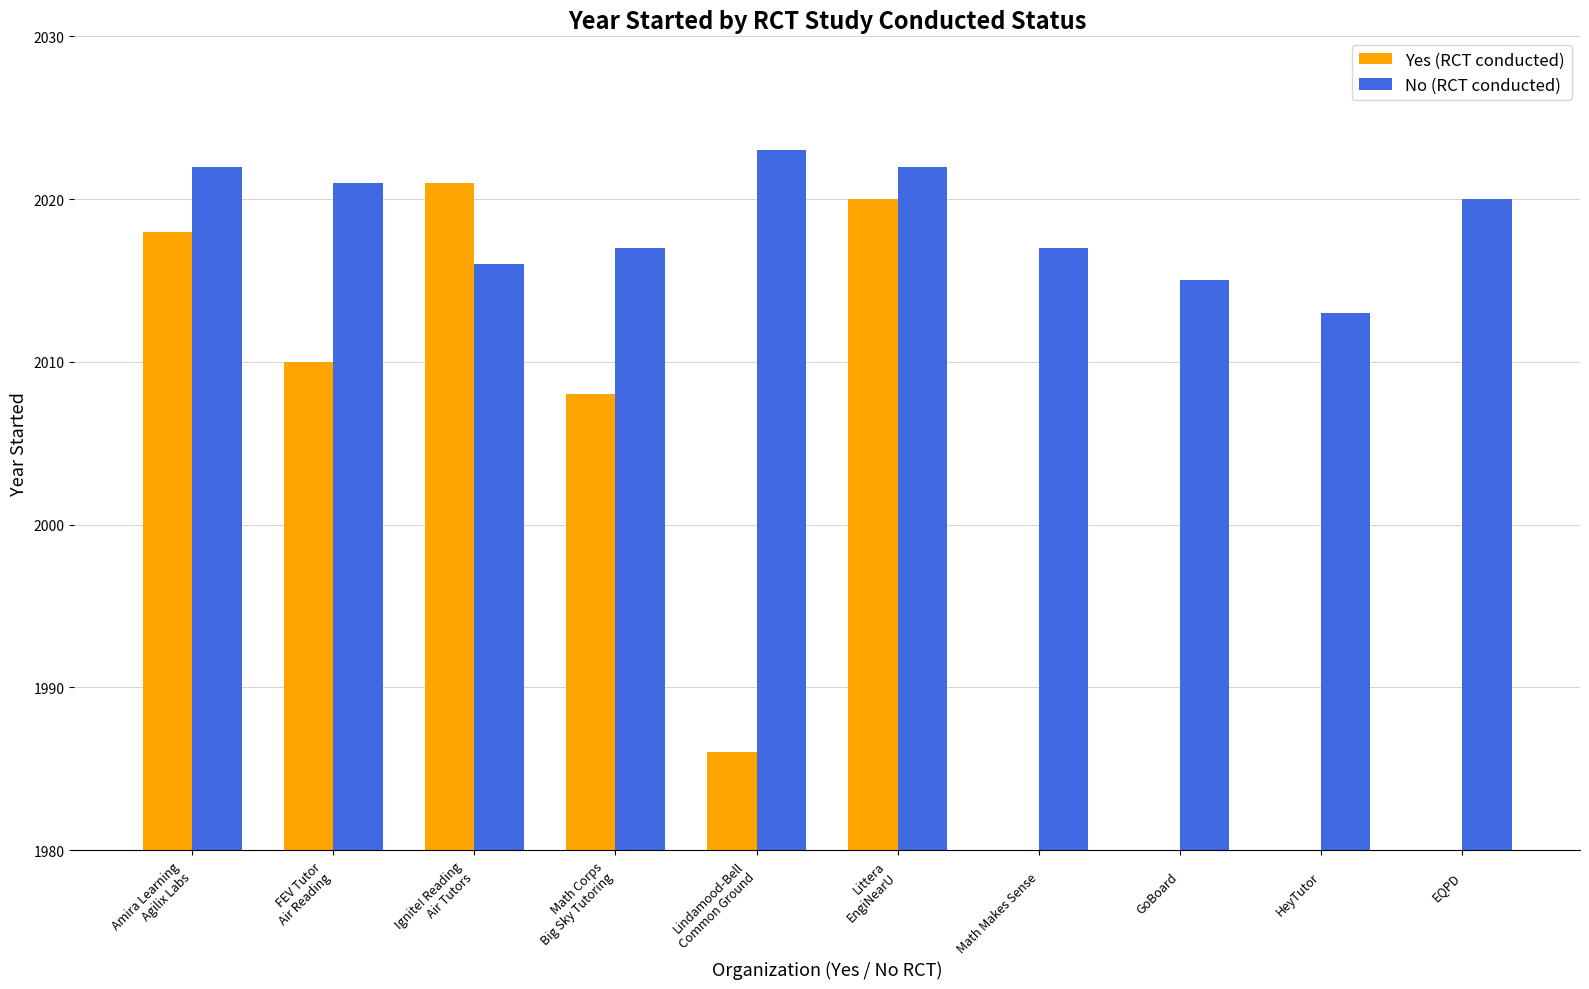

What is the label of the 3rd bar from the left?

Ignite! Reading
Air Tutors